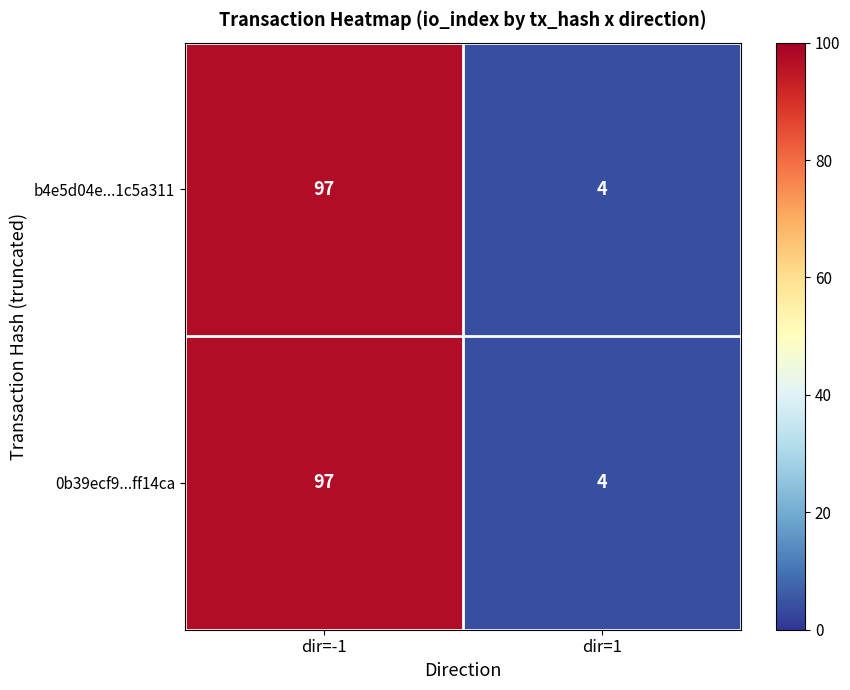

Rank the categories by 0b39ecf9...ff14ca value from highest to lowest.

dir=-1, dir=1